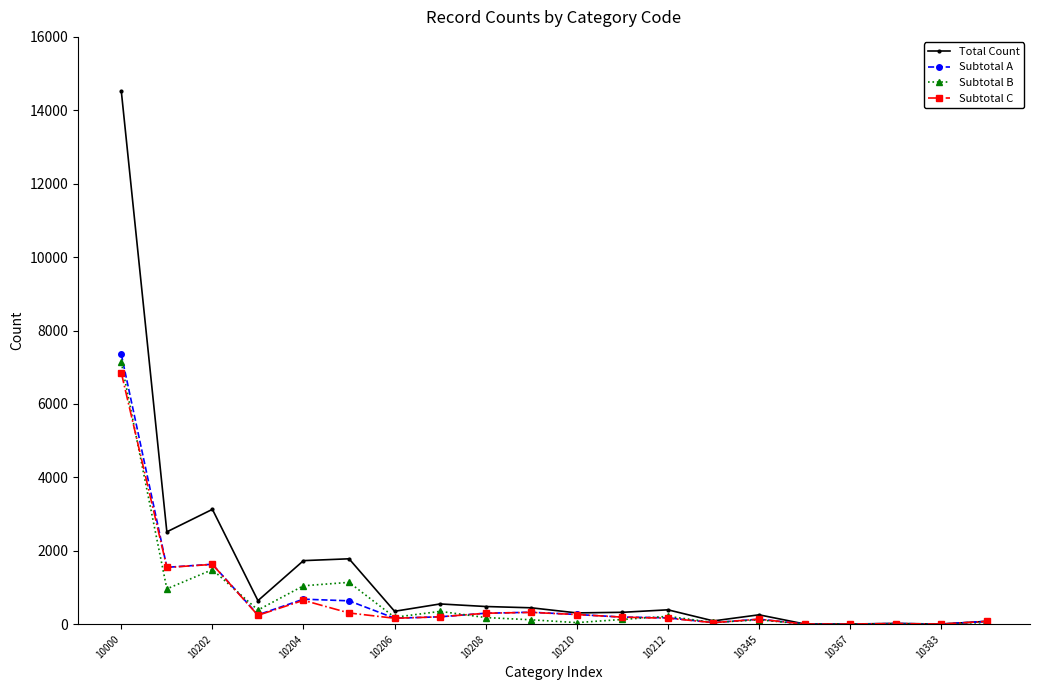

How many categories are shown in the chart?

20